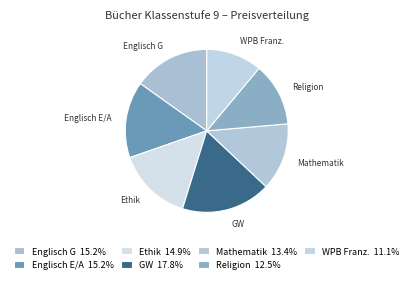

How many slices are in this pie chart?

7